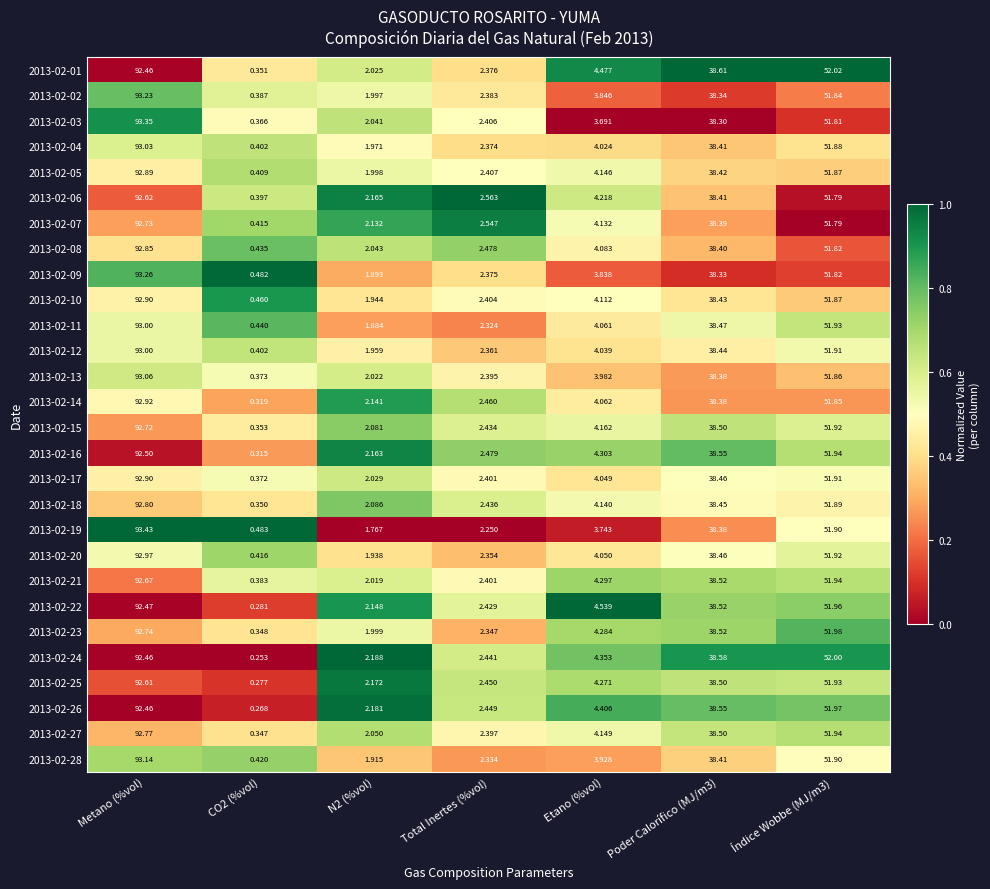

At which label does 2013-02-02 first exceed 3?

Metano (%vol)